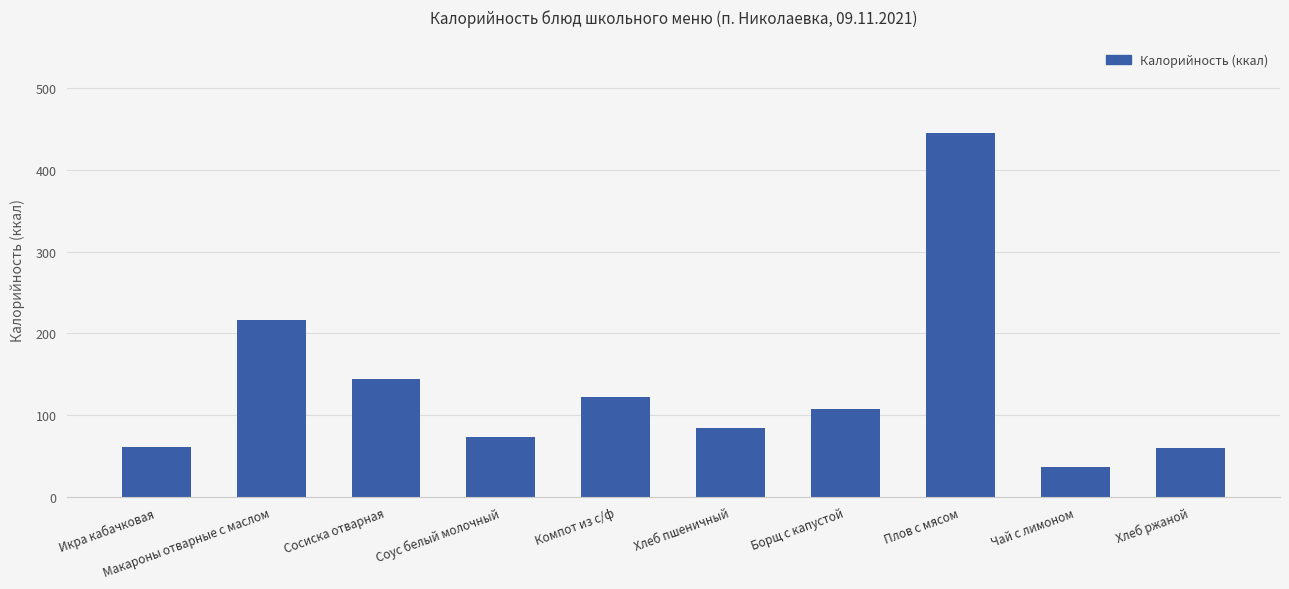

What is the label of the 5th bar from the right?

Хлеб пшеничный